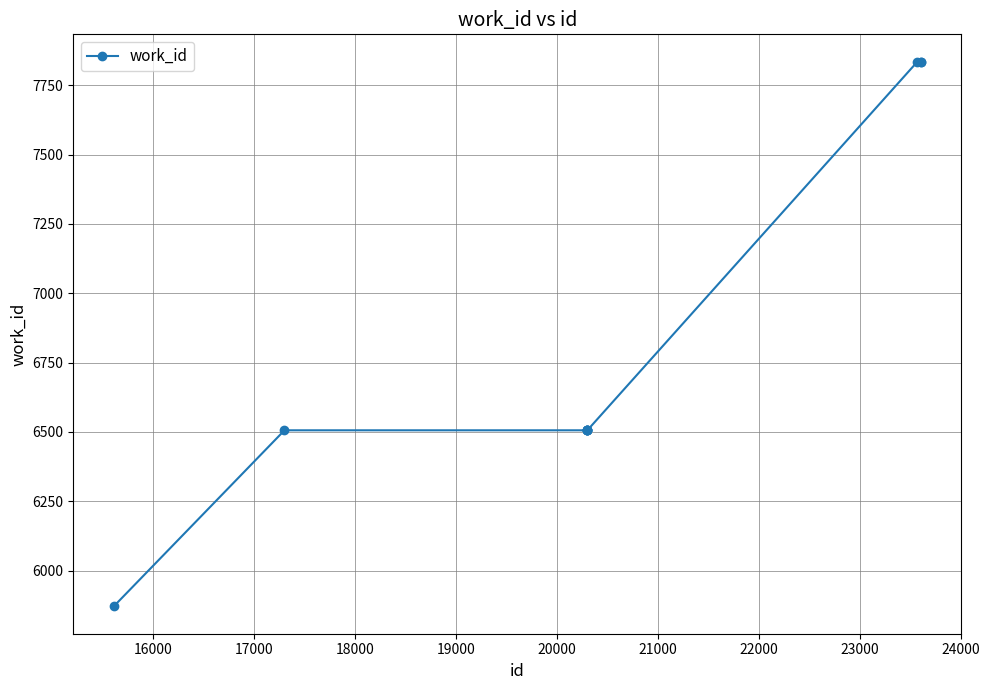

Reading left to right, extract all data points from this chart.

5871	6506	6506	6506	6506	6506	6506	7835	7835	7835